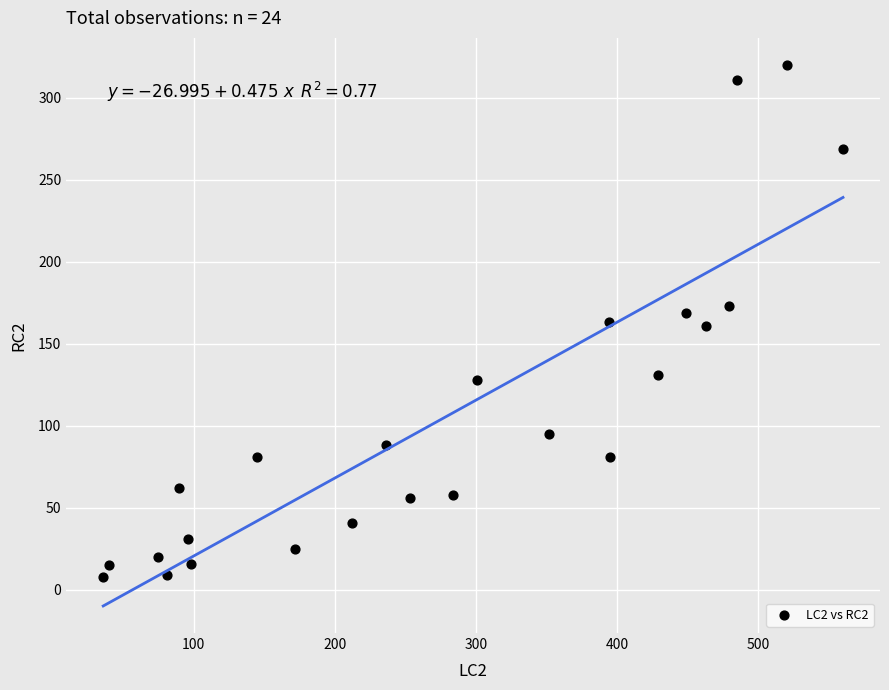

What is the range of Y values (max minus min)?

312